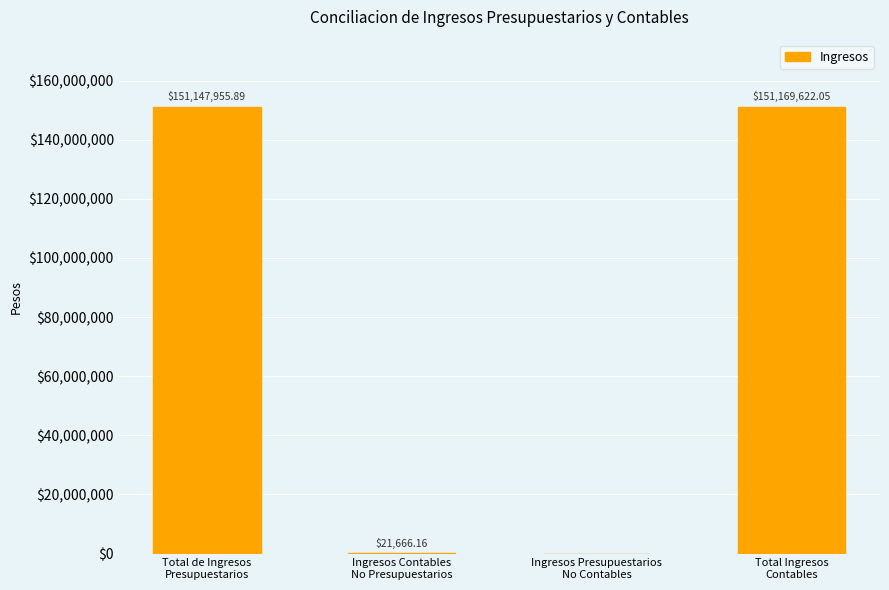

Is it true that the value at Ingresos Presupuestarios
No Contables is 0.0?

True